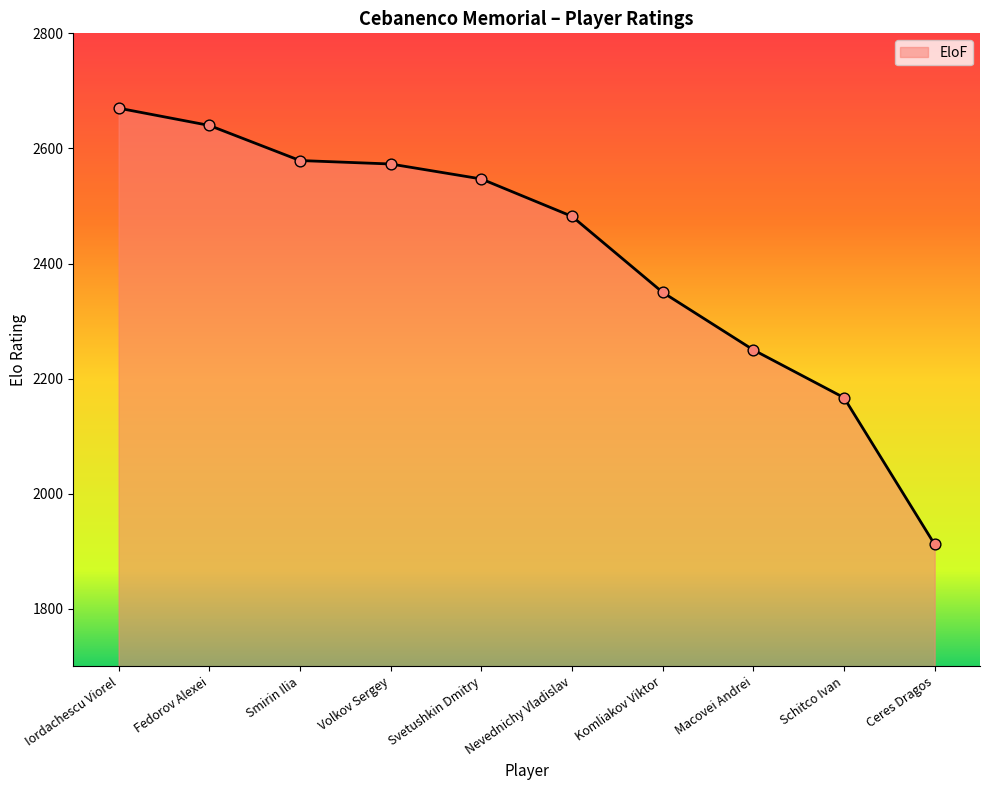

What is the ratio of the value at Macovei Andrei to the value at Iordachescu Viorel?

0.8